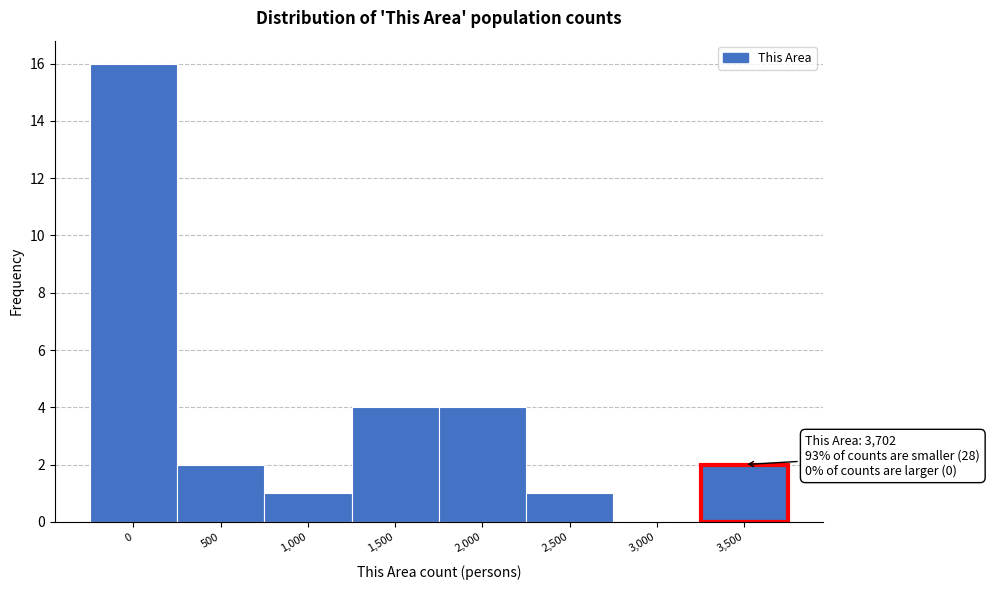

Reading left to right, extract all data points from this chart.

0=16	500=2	1,000=1	1,500=4	2,000=4	2,500=1	3,000=0	3,500=2